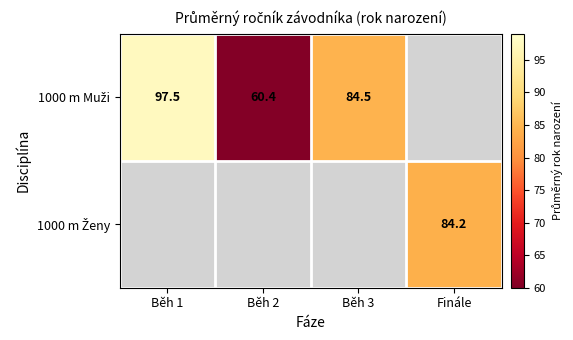

Between Běh 1 and Běh 2, which is larger?

Běh 1